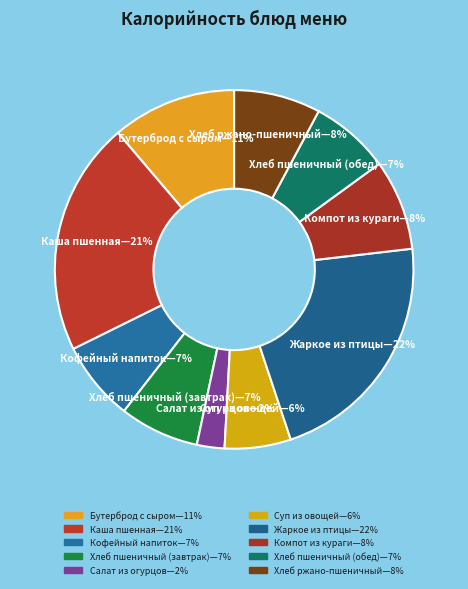

How many segments does this pie chart have?

10